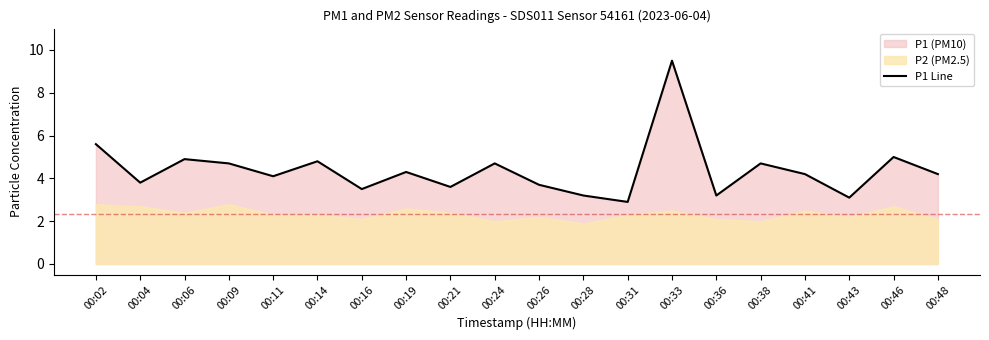

At which category does the data reach its first local peak?

00:06